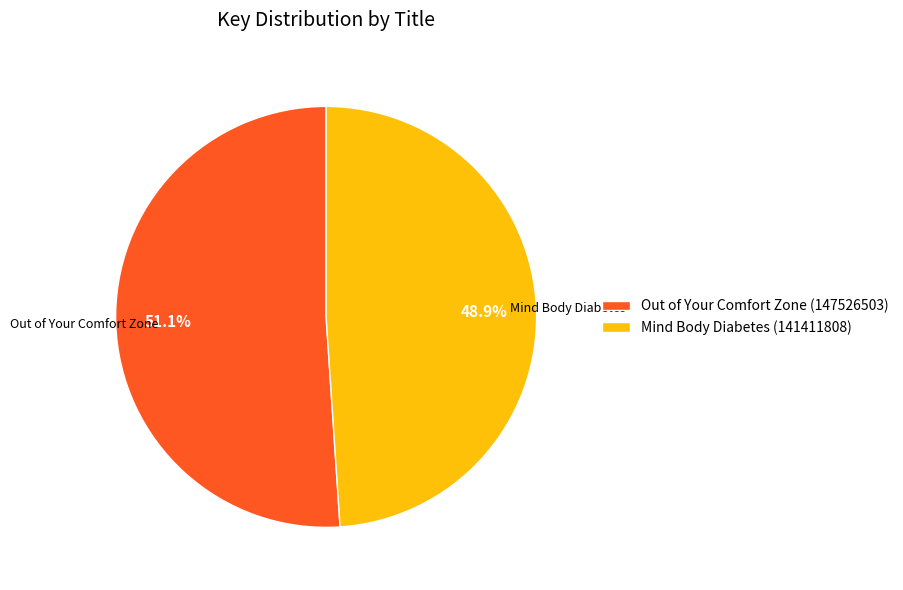

What percentage is the Out of Your Comfort Zone (147526503) slice, to the nearest percent?

51%